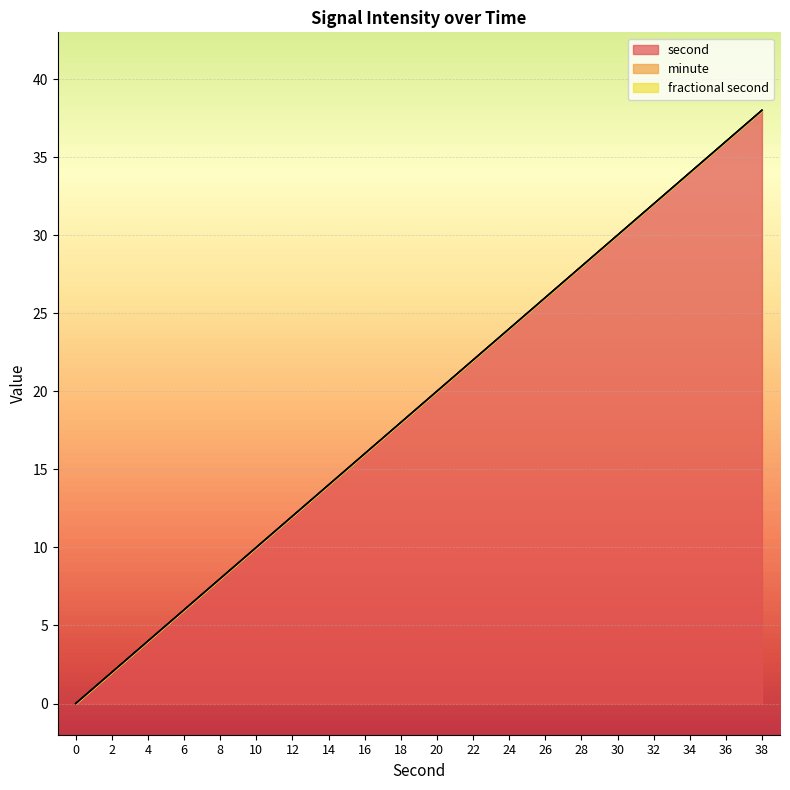

Reading right to left, list all the values displayed in this chart.

second: 38=38	36=36	34=34	32=32	30=30	28=28	26=26	24=24	22=22	20=20	18=18	16=16	14=14	12=12	10=10	8=8	6=6	4=4	2=2	0=0
minute: 38=0	36=0	34=0	32=0	30=0	28=0	26=0	24=0	22=0	20=0	18=0	16=0	14=0	12=0	10=0	8=0	6=0	4=0	2=0	0=0
fractional second: 38=0	36=0	34=0	32=0	30=0	28=0	26=0	24=0	22=0	20=0	18=0	16=0	14=0	12=0	10=0	8=0	6=0	4=0	2=0	0=0